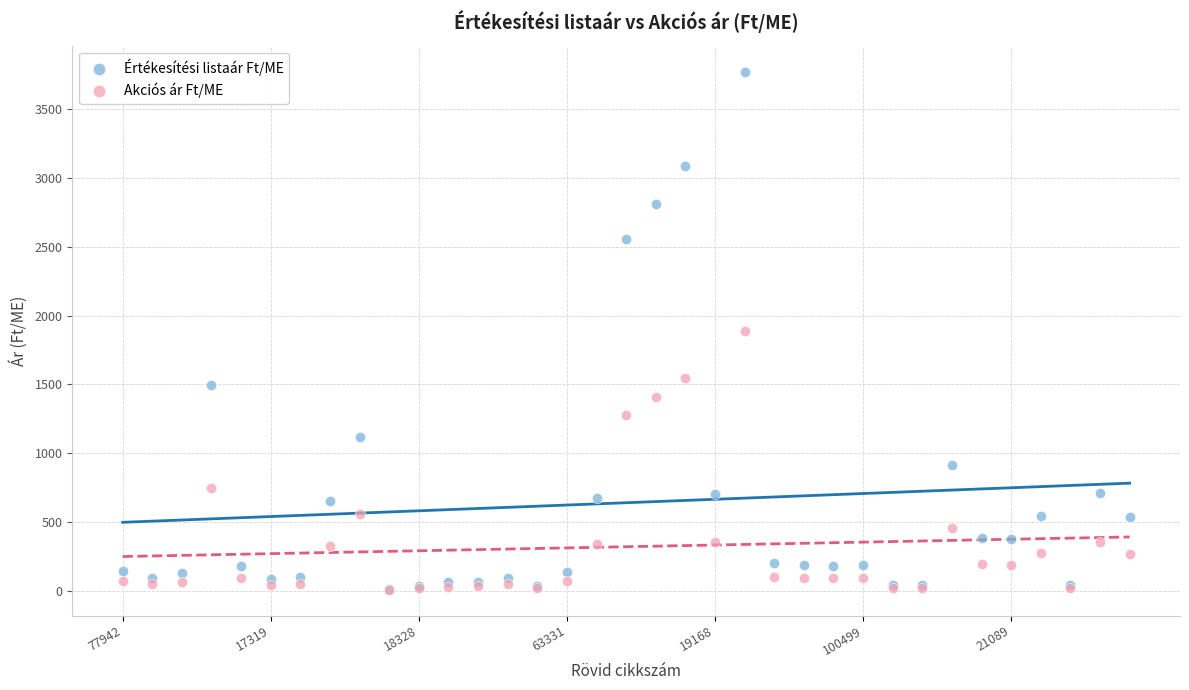

Which series has the widest spread of Y values?

Értékesítési listaár Ft/ME